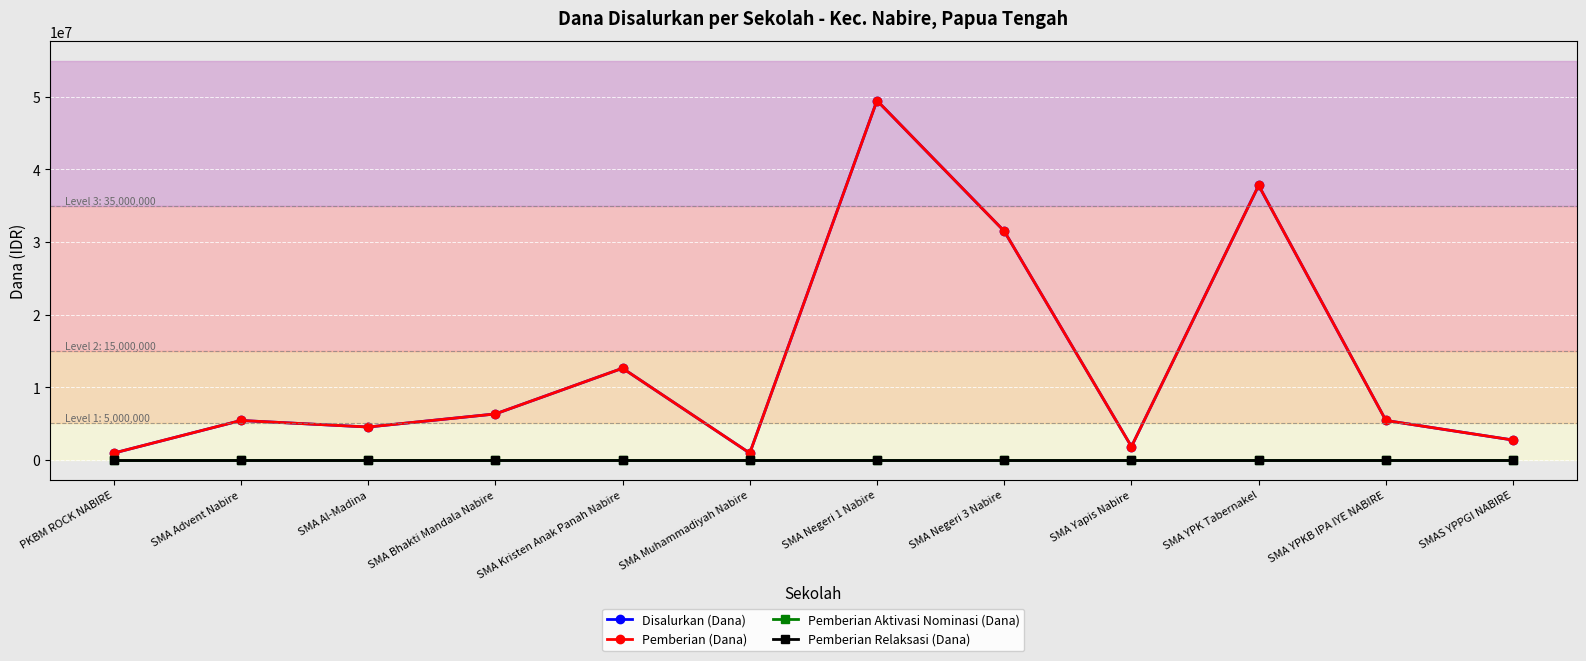

Which category has the lowest value in the Disalurkan (Dana) series?

PKBM ROCK NABIRE